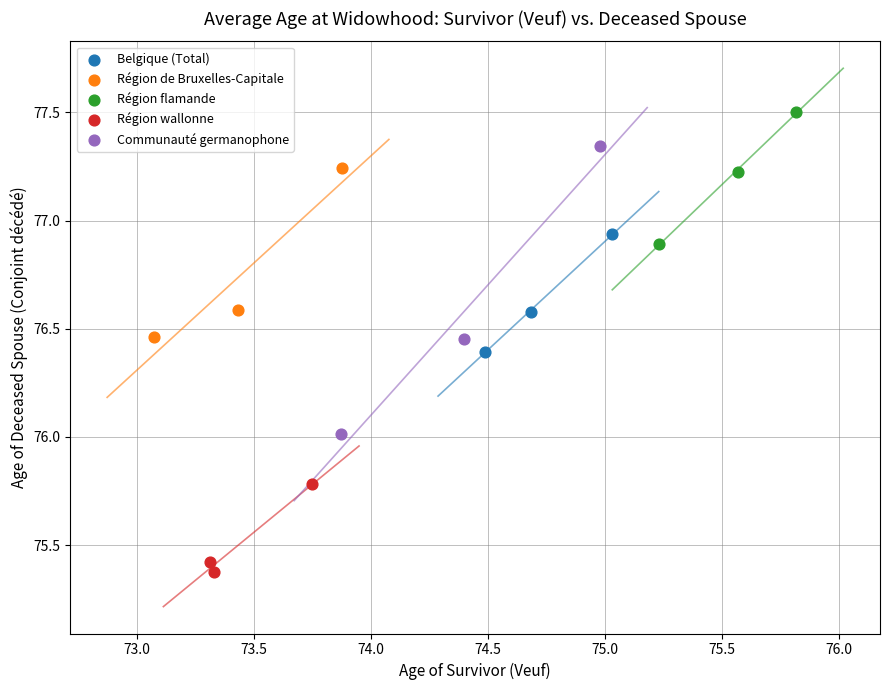

Which series reaches the maximum Y coordinate?

Région flamande